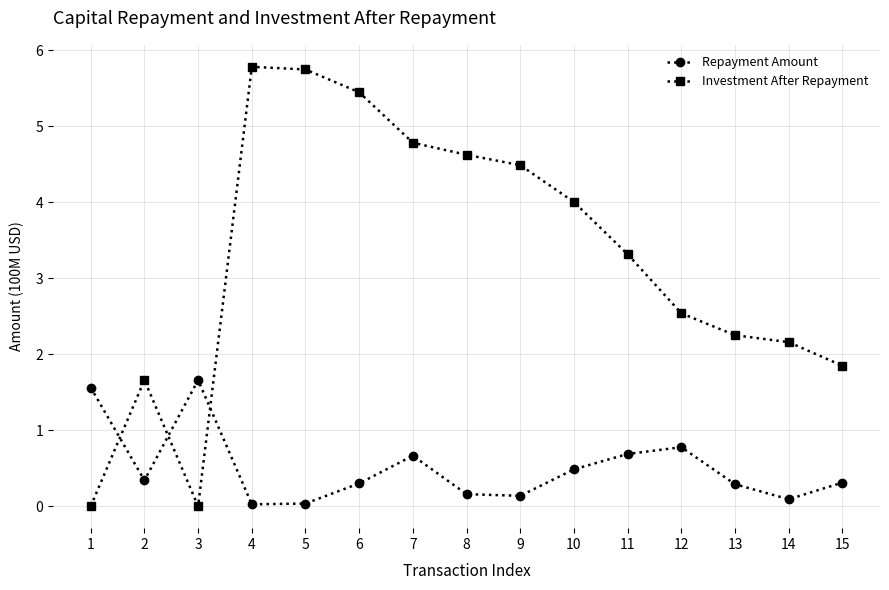

Is this an area chart (filled region under the line)?

No